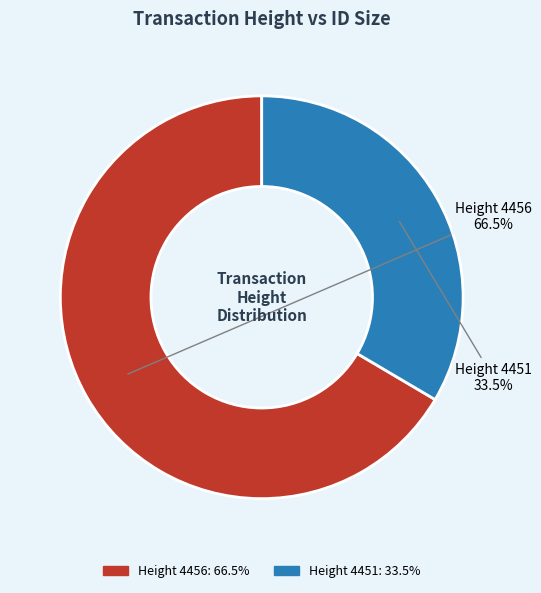

How many segments does this pie chart have?

2